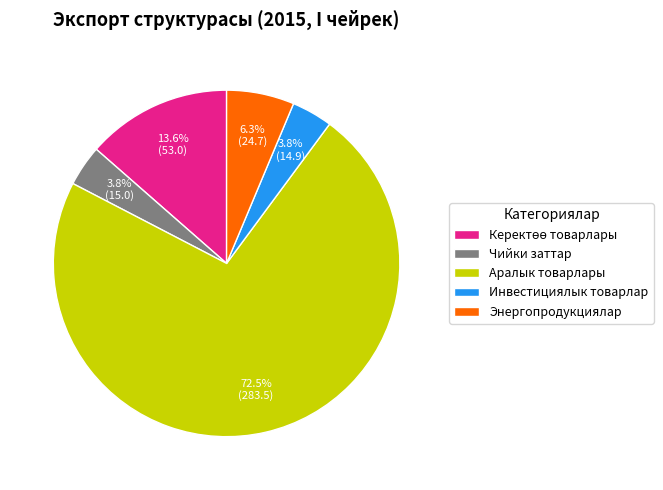

How many slices are in this pie chart?

5